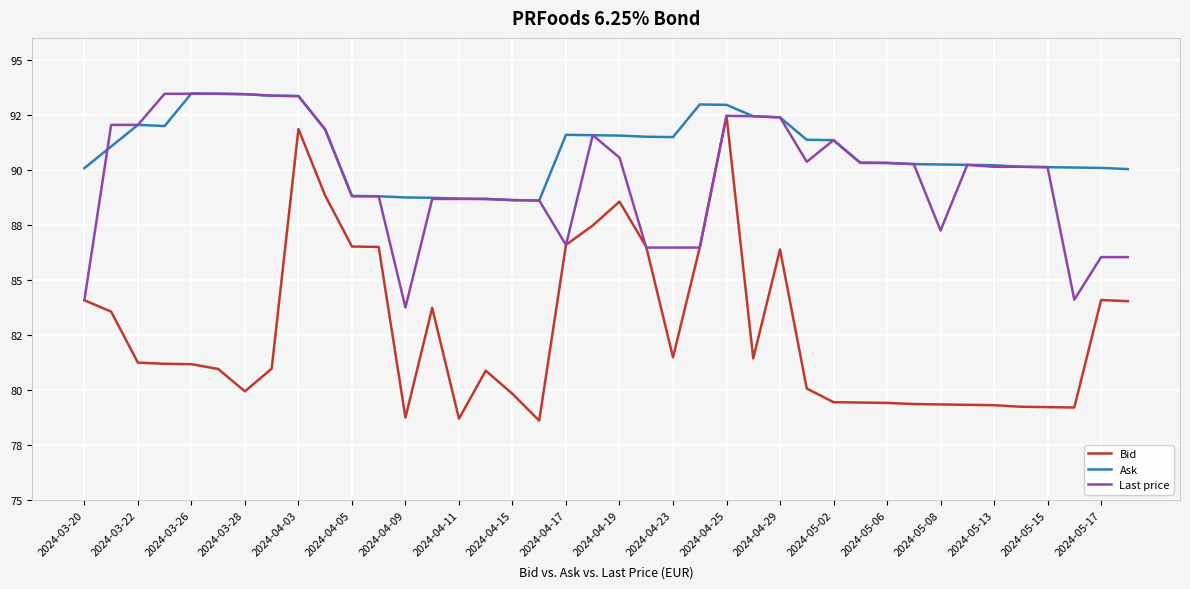

What is the difference between the maximum and minimum values in the Bid series?

13.8